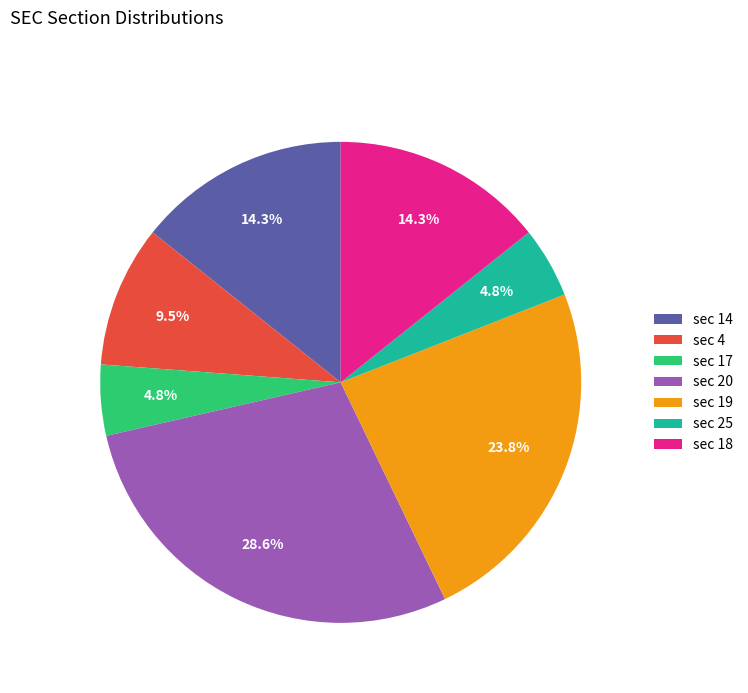

Approximately how many times larger is the value at sec 18 compared to sec 17?

3.0